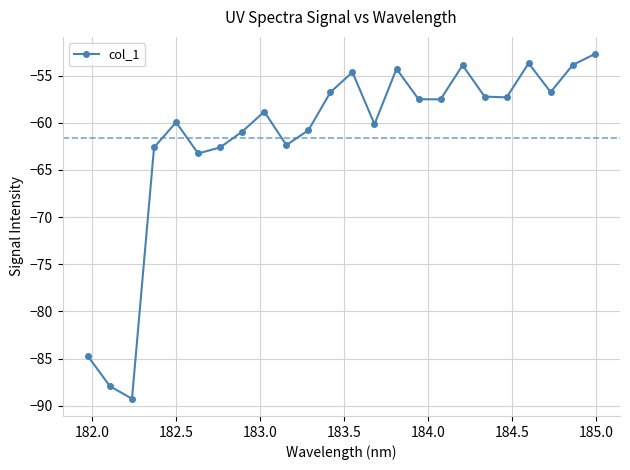

What is the sum of all values?

-1479.6